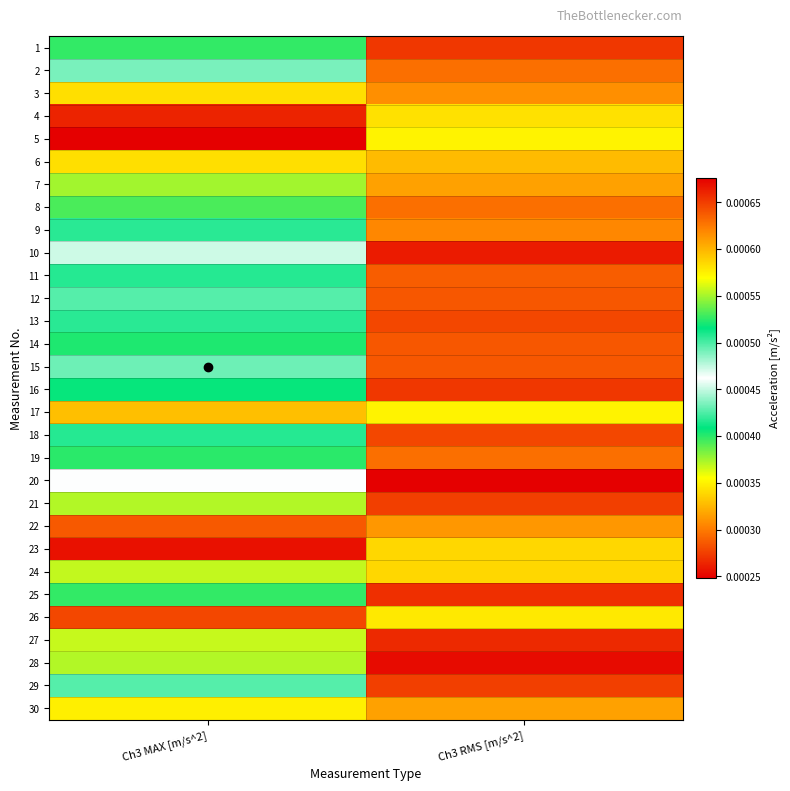

At which category is the sum across all series the highest?

Ch3 MAX [m/s^2]